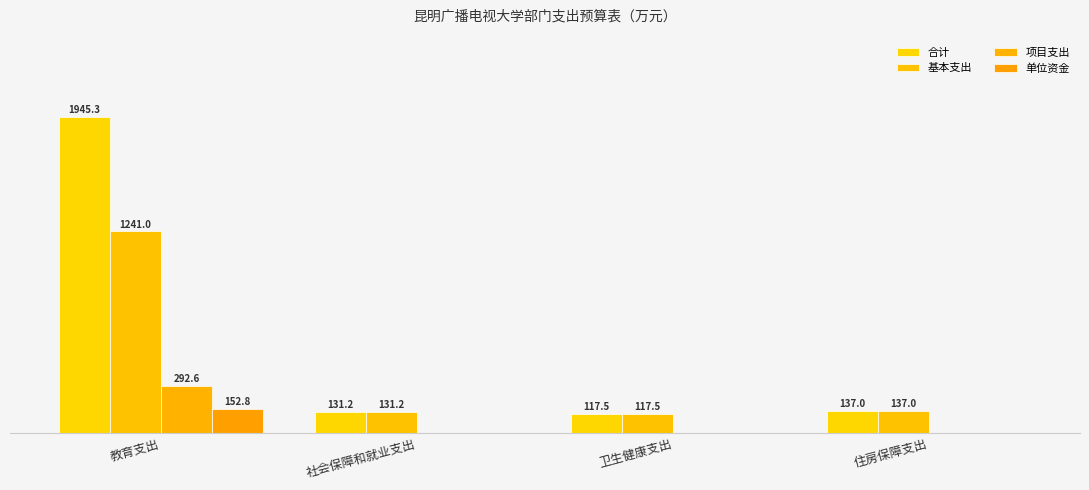

Are the bars grouped side by side (vs. stacked)?

Yes